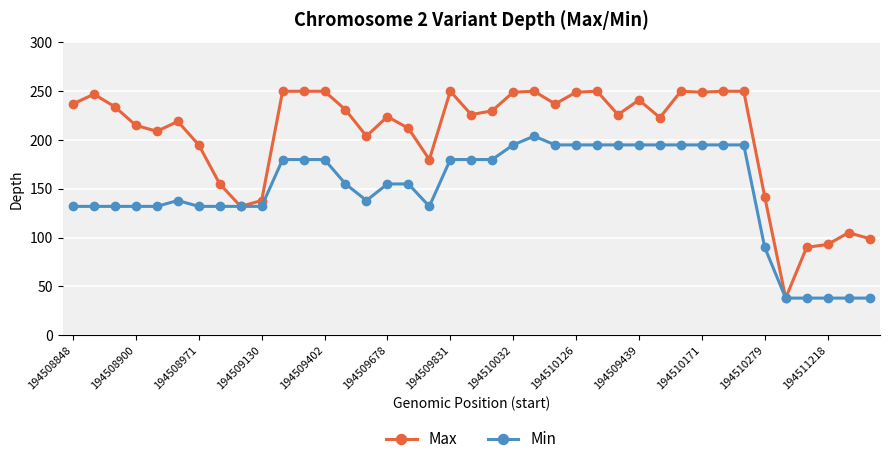

What is the value of the Min point at the 33rd from the left?

195